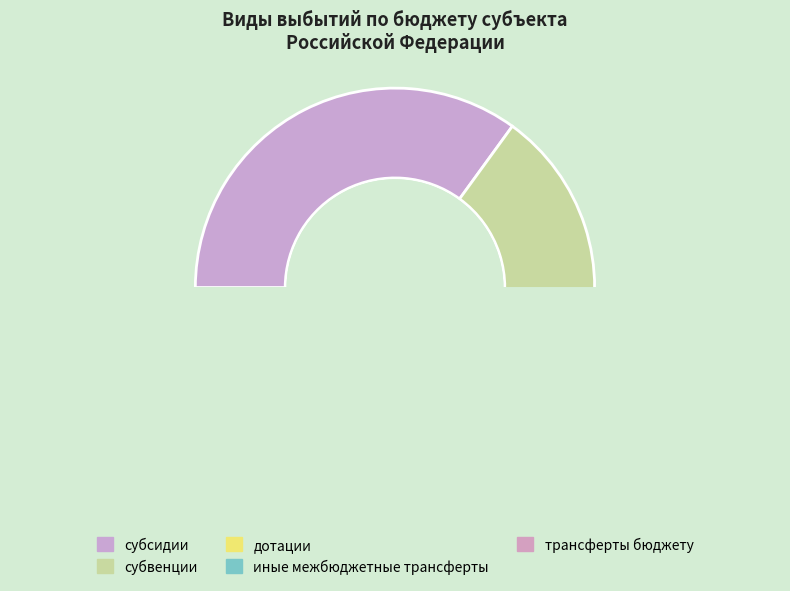

The субсидии slice represents 27% of the pie. True or false?

False